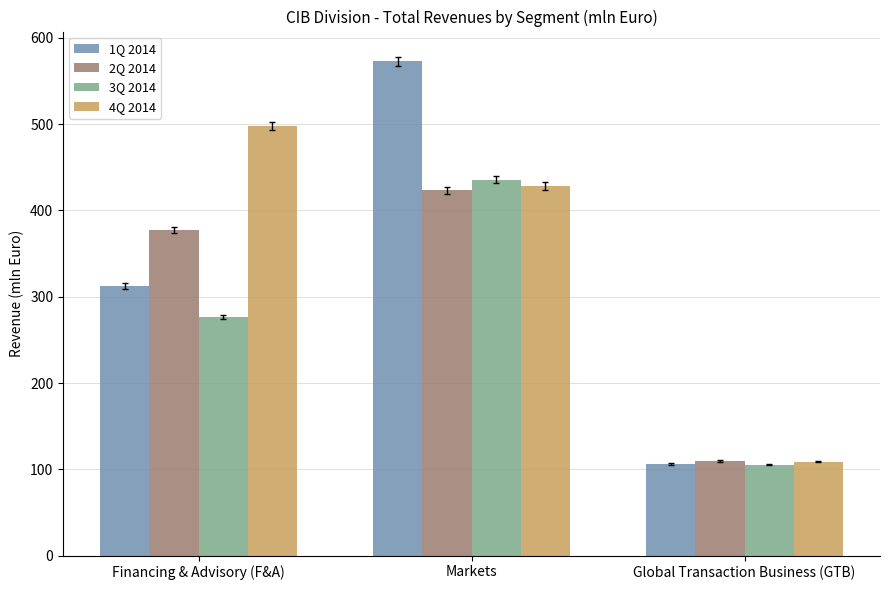

Which series has the largest range (max minus min)?

1Q 2014